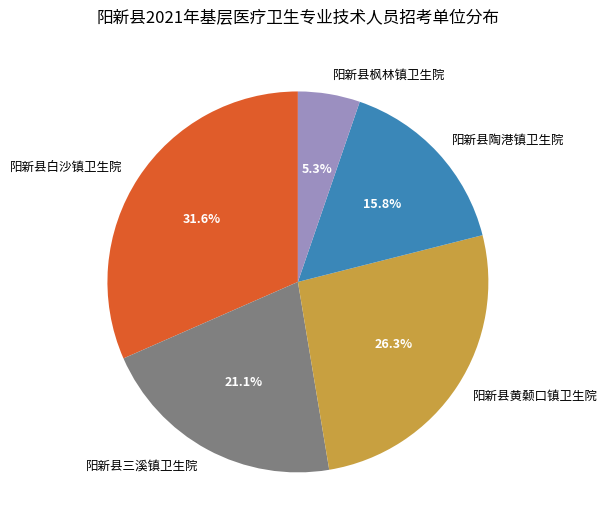

Between 阳新县三溪镇卫生院 and 阳新县陶港镇卫生院, which is larger?

阳新县三溪镇卫生院